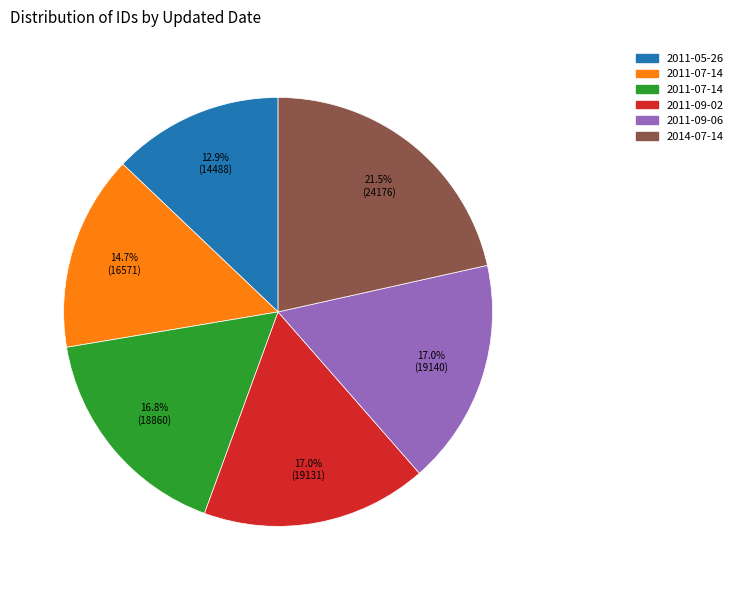

Does any single category account for the majority?

No